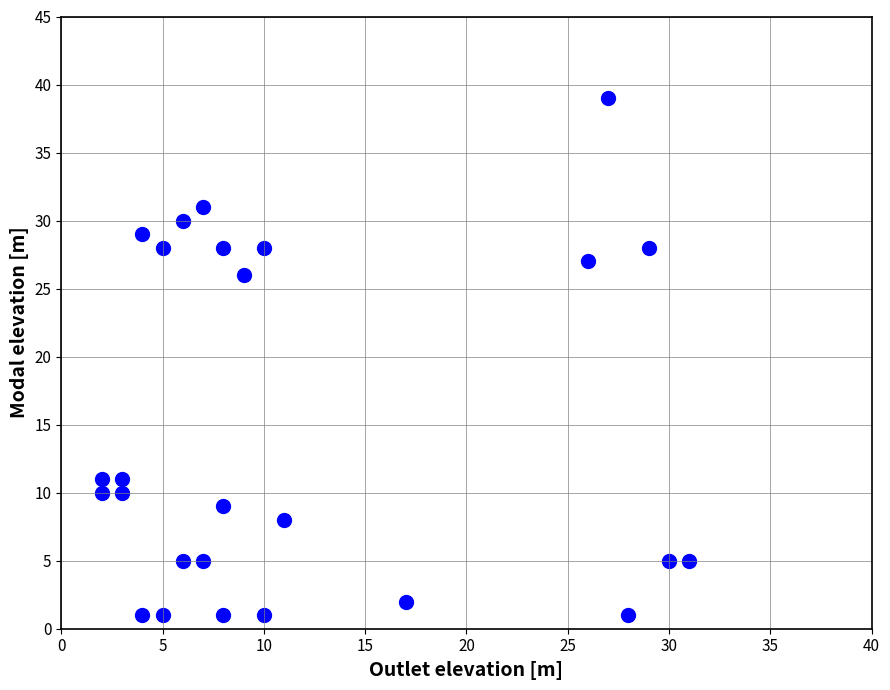

What Y value in the scatter plot is closest to 20?

26